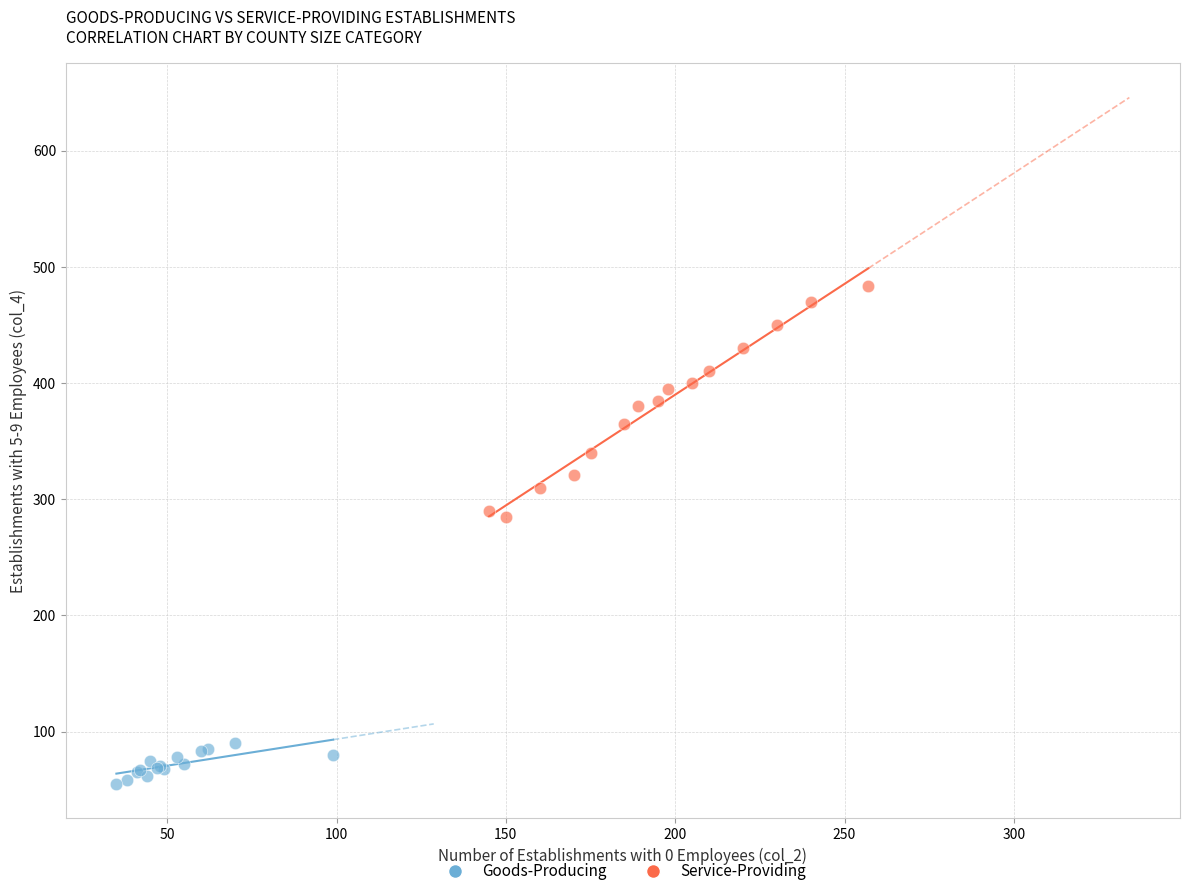

Which series contains the highest Y value?

Service-Providing